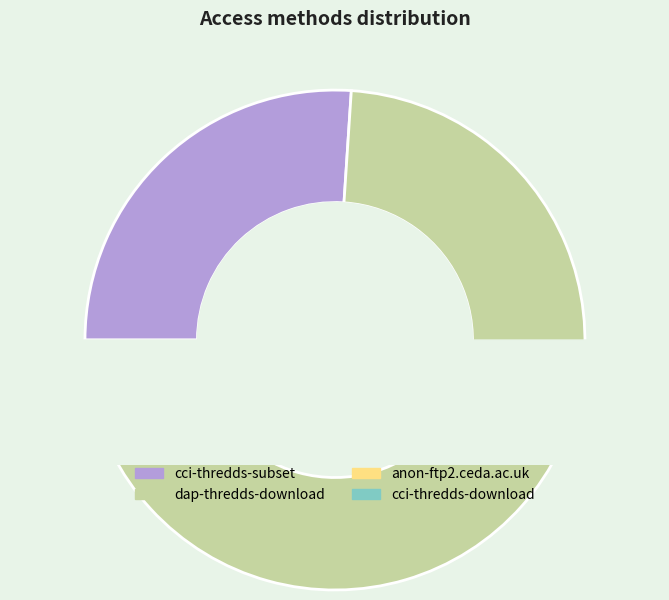

Between cci-thredds-subset and anon-ftp2.ceda.ac.uk, which is larger?

cci-thredds-subset